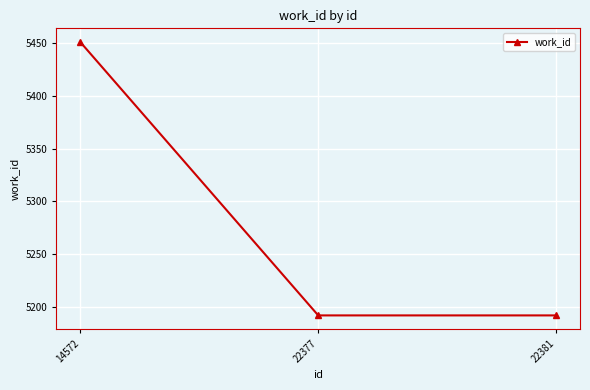

How many lines are shown in the chart?

1